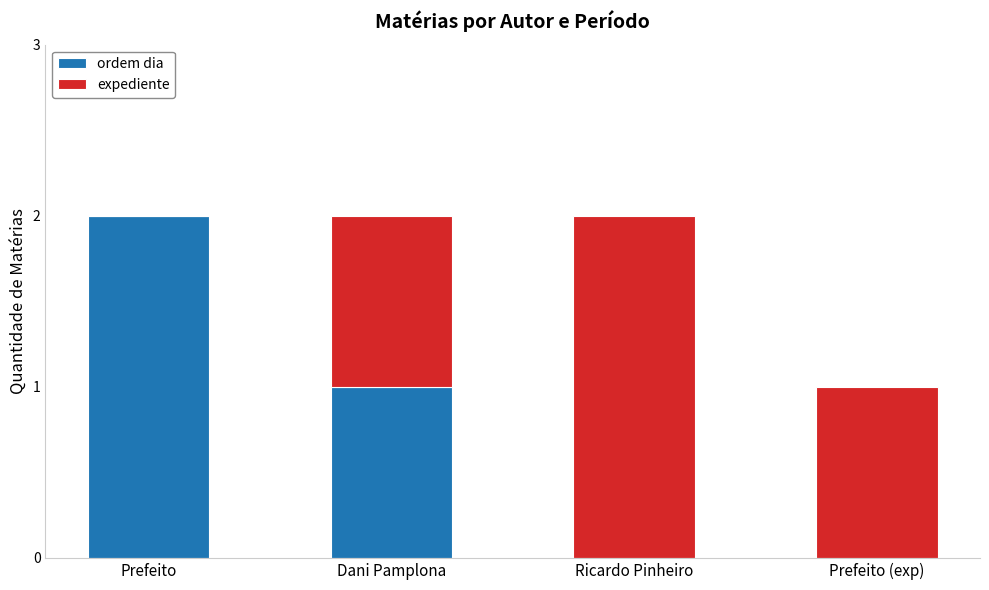

What is the sum of all ordem dia values?

3